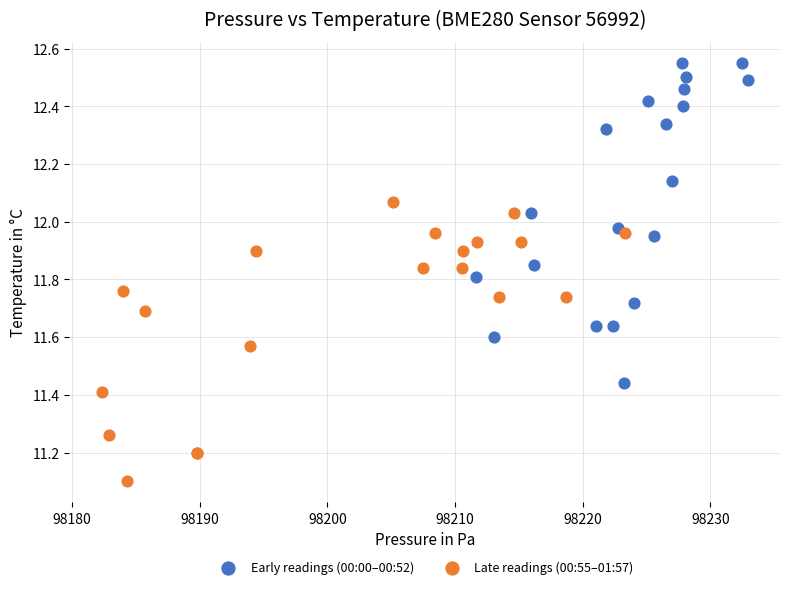

Which series contains the lowest Y value?

Late readings (00:55–01:57)